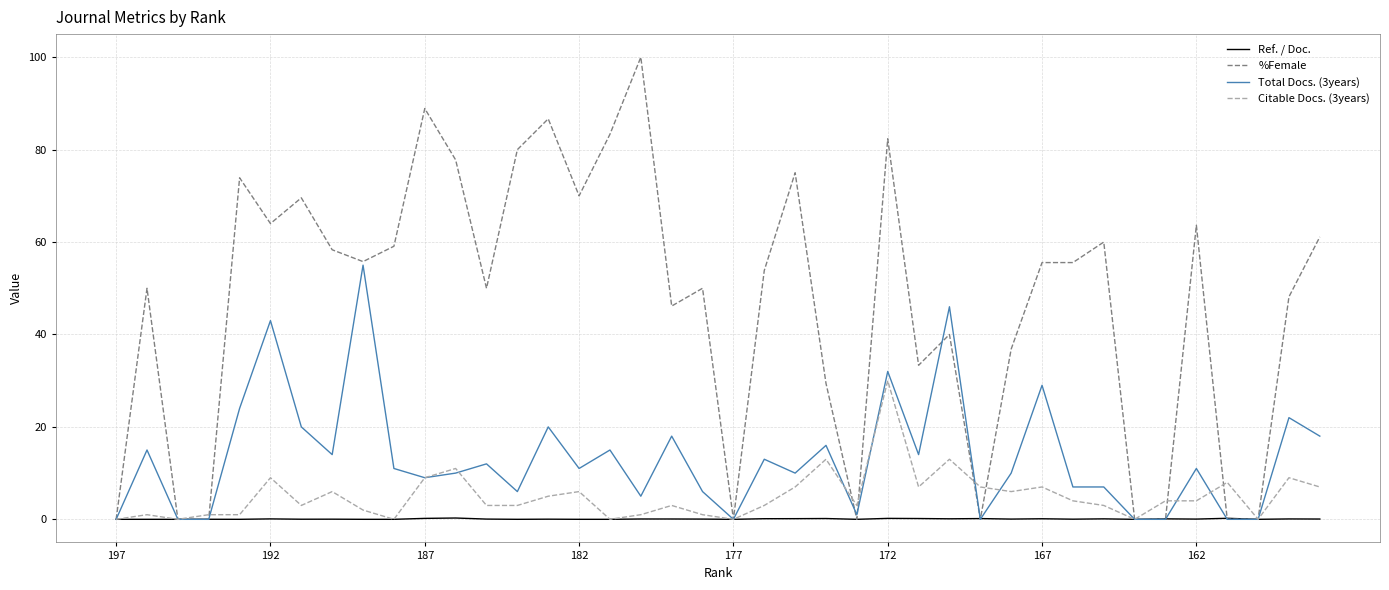

What is the greatest value displayed?

100.0